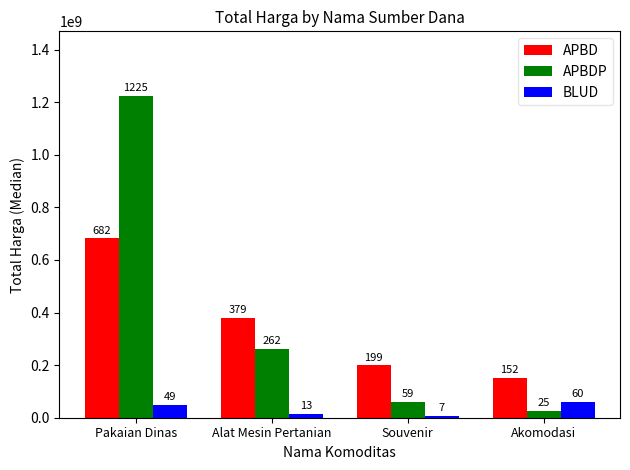

Does the chart contain stacked bars?

No